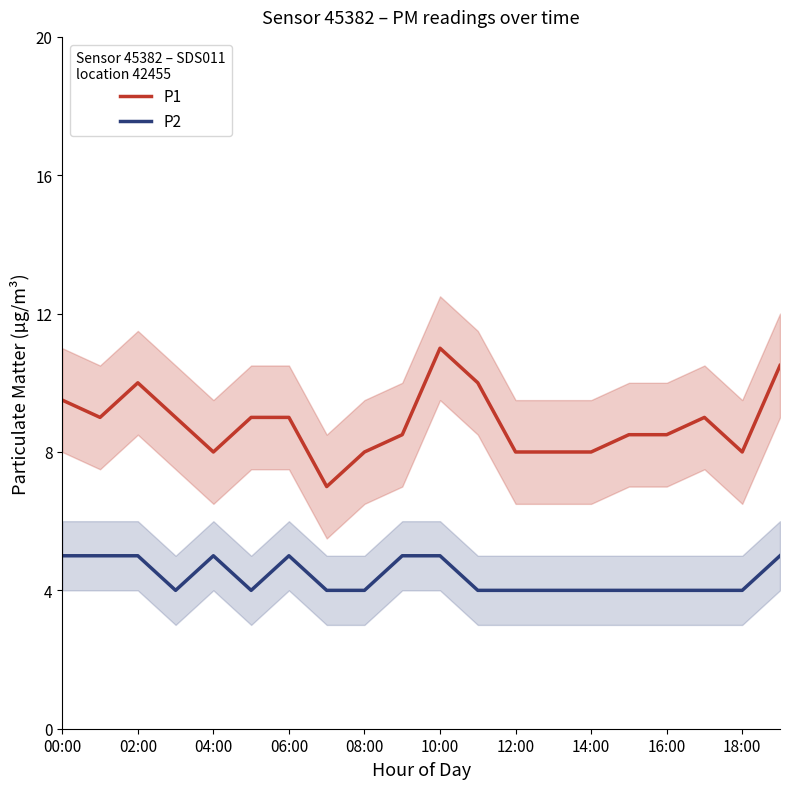

True or false: P2 has a value of 4.0 at 18:00.

True